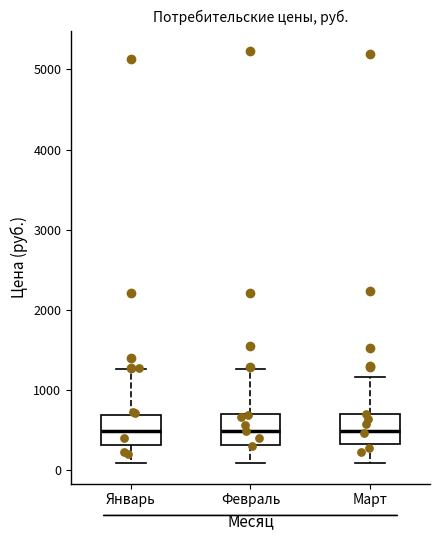

Where does the lower whisker of the box for Март end on the y-axis? The values are not printed on the chart, so give them approximately, as read against the axis.

100